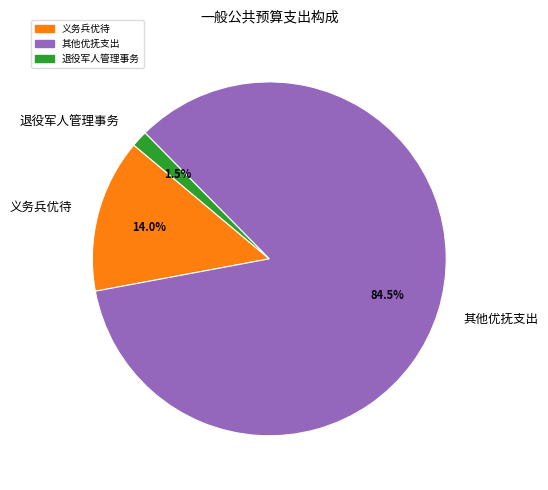

Does 其他优抚支出 account for over 50% of the chart?

Yes